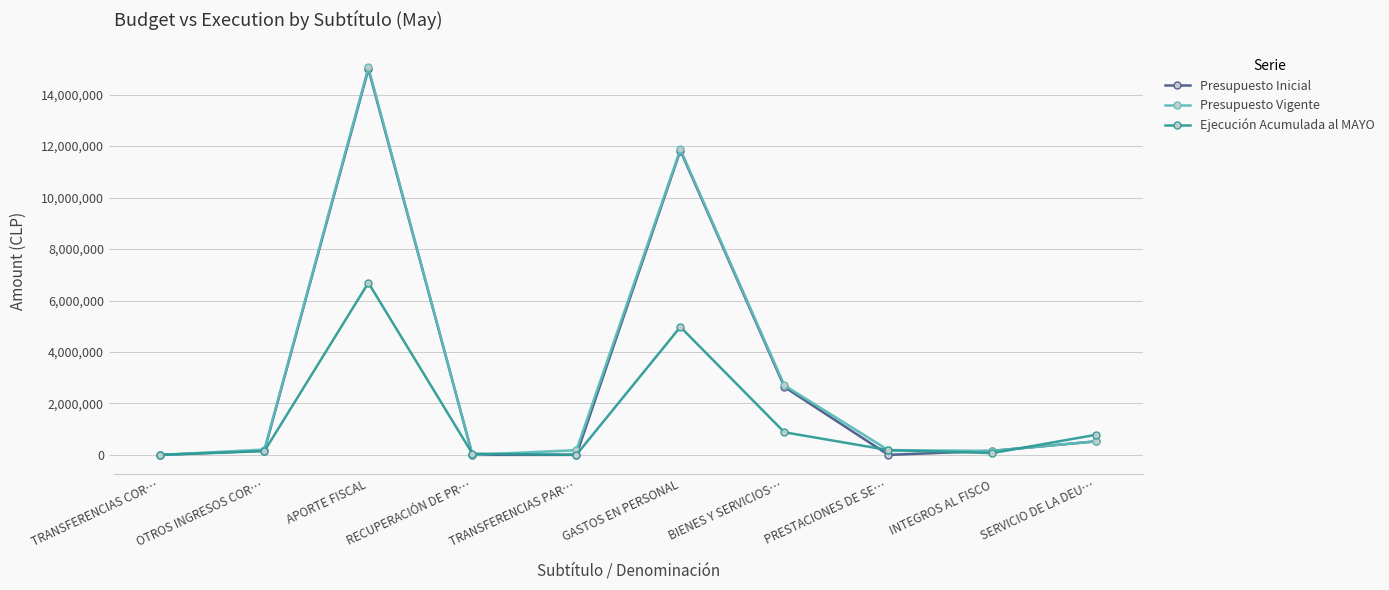

Which series has the largest total across all categories?

Presupuesto Vigente